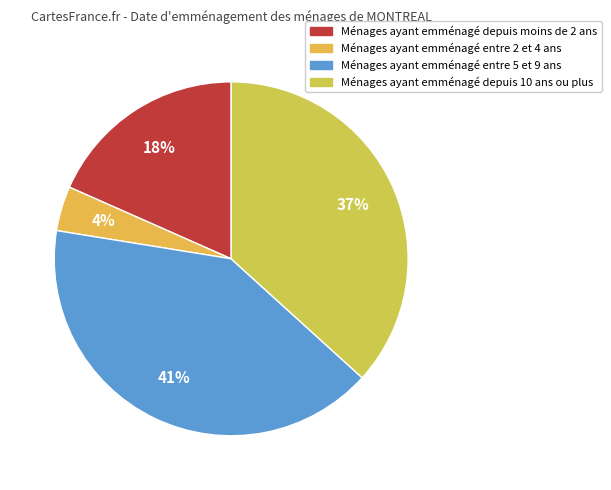

Rank the categories by value from highest to lowest.

Ménages ayant emménagé entre 5 et 9 ans, Ménages ayant emménagé depuis 10 ans ou plus, Ménages ayant emménagé depuis moins de 2 ans, Ménages ayant emménagé entre 2 et 4 ans